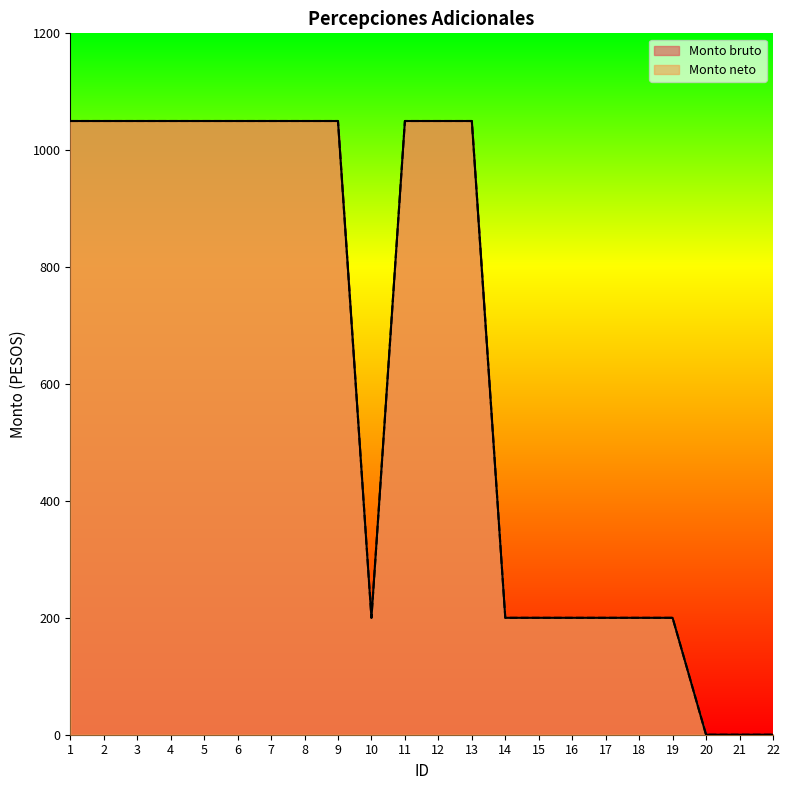

How many lines are shown in the chart?

2